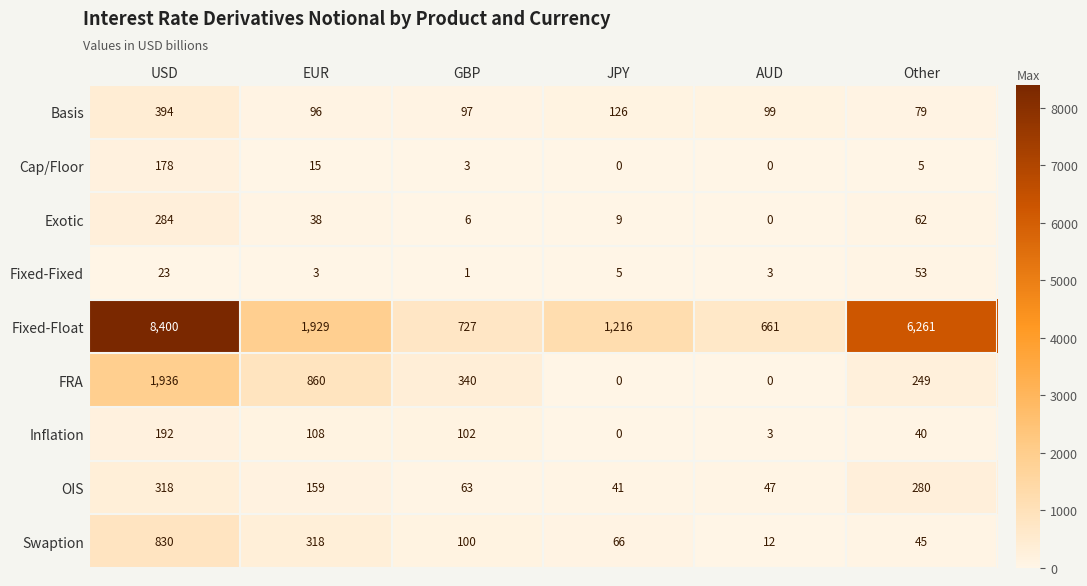

How many data points does each series have?

6